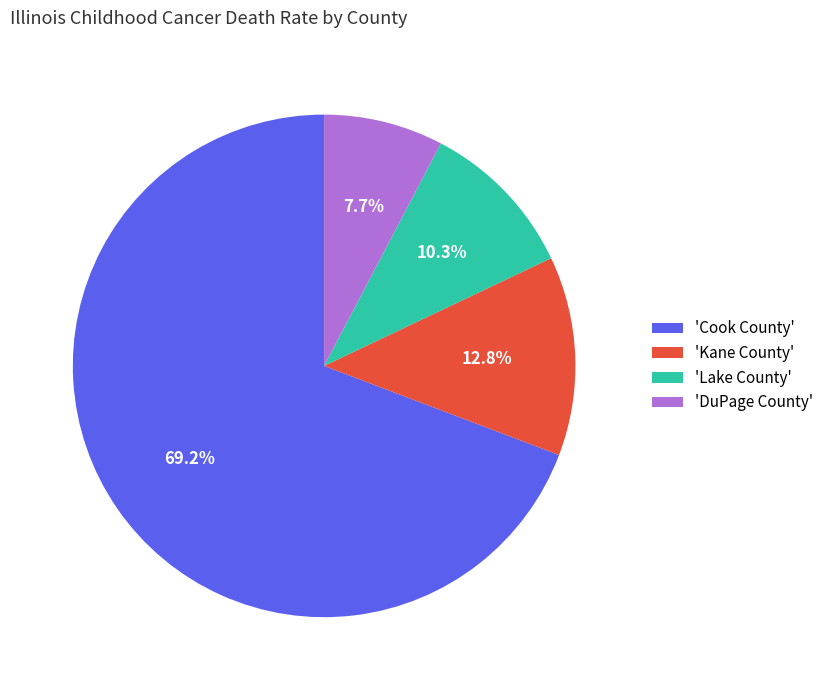

How much of the chart is everything except 'DuPage County'?

92.3%